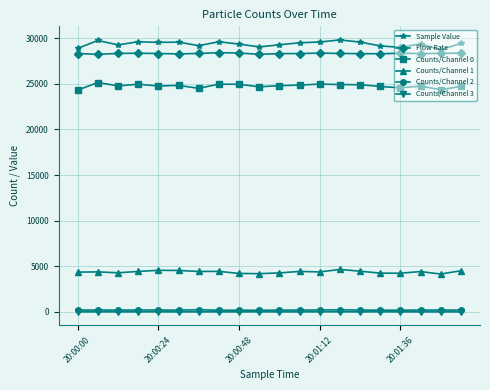

True or false: Sample Value and Counts/Channel 0 cross at least once.

False